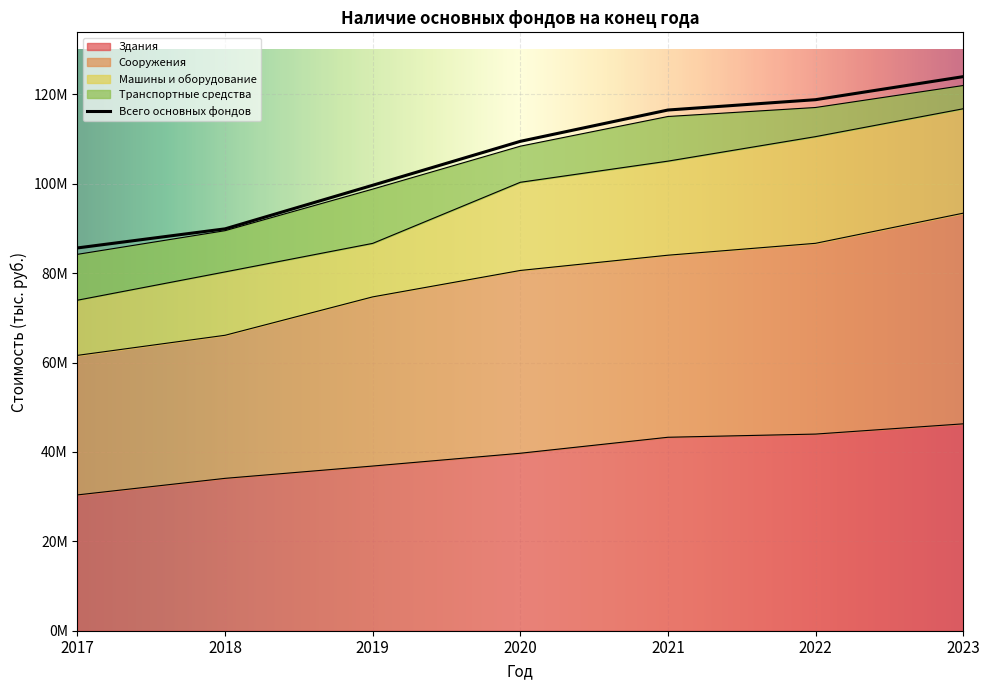

Between 2018 and 2019, which series saw the biggest shift?

Всего основных фондов